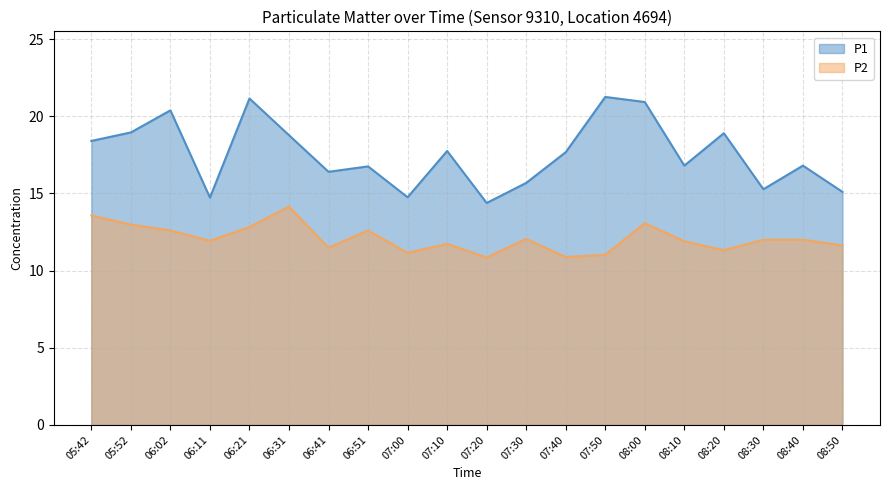

Rank the series by their maximum value, from highest to lowest.

P1, P2